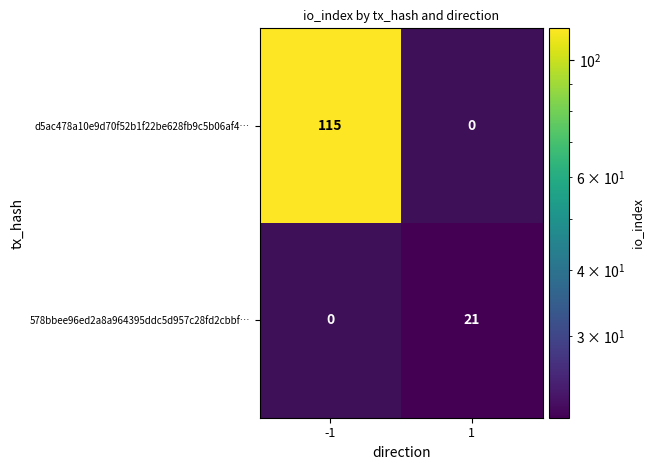

Is the value of 578bbee96ed2a8a964395ddc5d957c28fd2cbbf… at 1 greater than the value of d5ac478a10e9d70f52b1f22be628fb9c5b06af4… at -1?

No